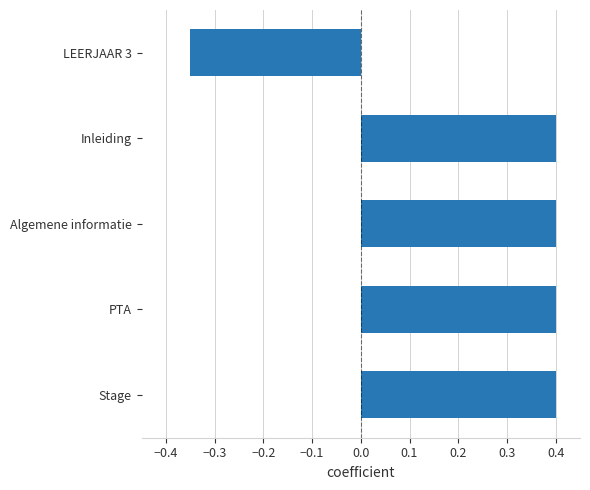

How many distinct data groups are displayed?

1